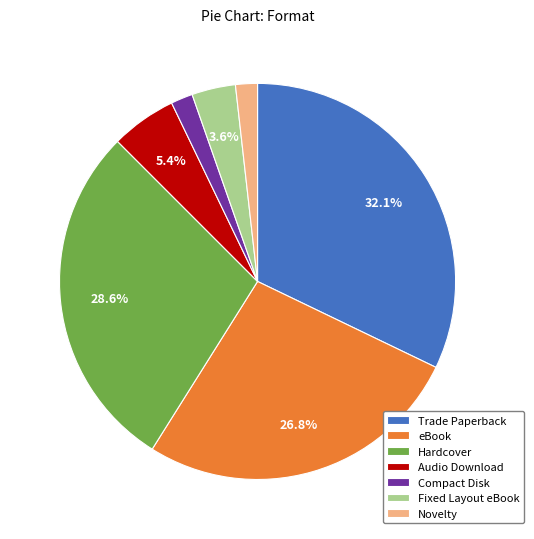

How many segments does this pie chart have?

7